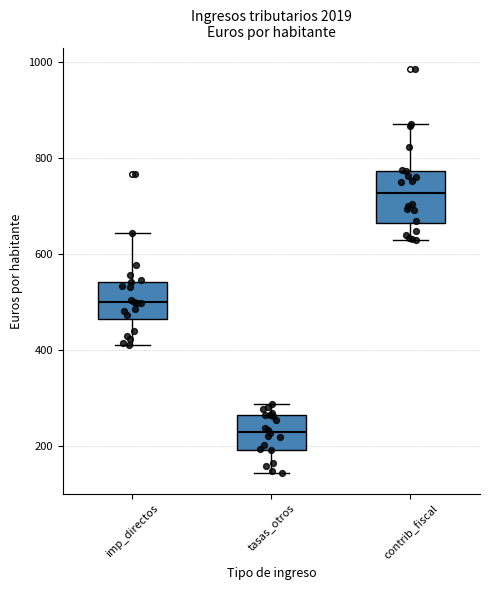

Reading left to right, read every box against the y-axis: the position of its median line, the range the box covers, and the ends of its whiskers. The values are not printed on the chart, so give them approximately, as read against the axis.

imp_directos: median 500, box 460 to 540, whiskers 420 to 640
tasas_otros: median 240, box 200 to 260, whiskers 140 to 280
contrib_fiscal: median 720, box 660 to 780, whiskers 620 to 880